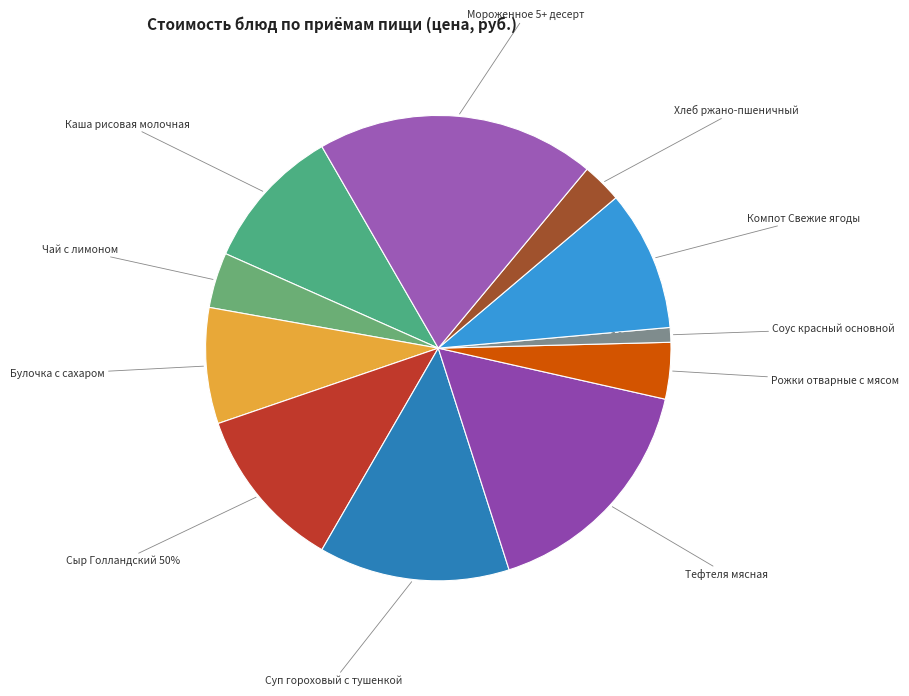

Count the number of slices in the pie.

11